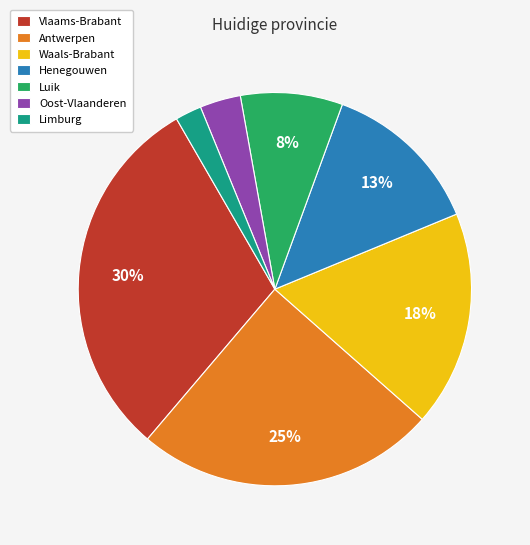

Between Henegouwen and Luik, which is larger?

Henegouwen